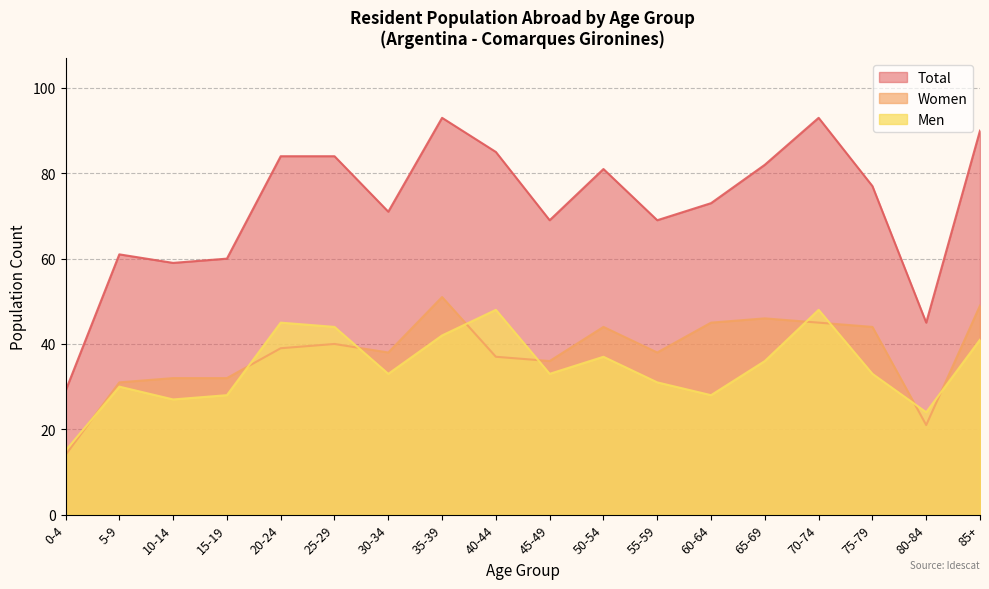

At which category does Women reach its first local valley?

30-34